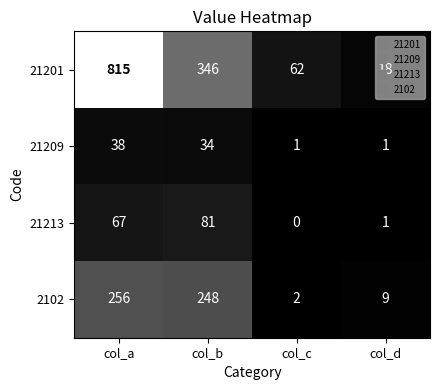

What is the difference between the highest and lowest values at col_b?

312